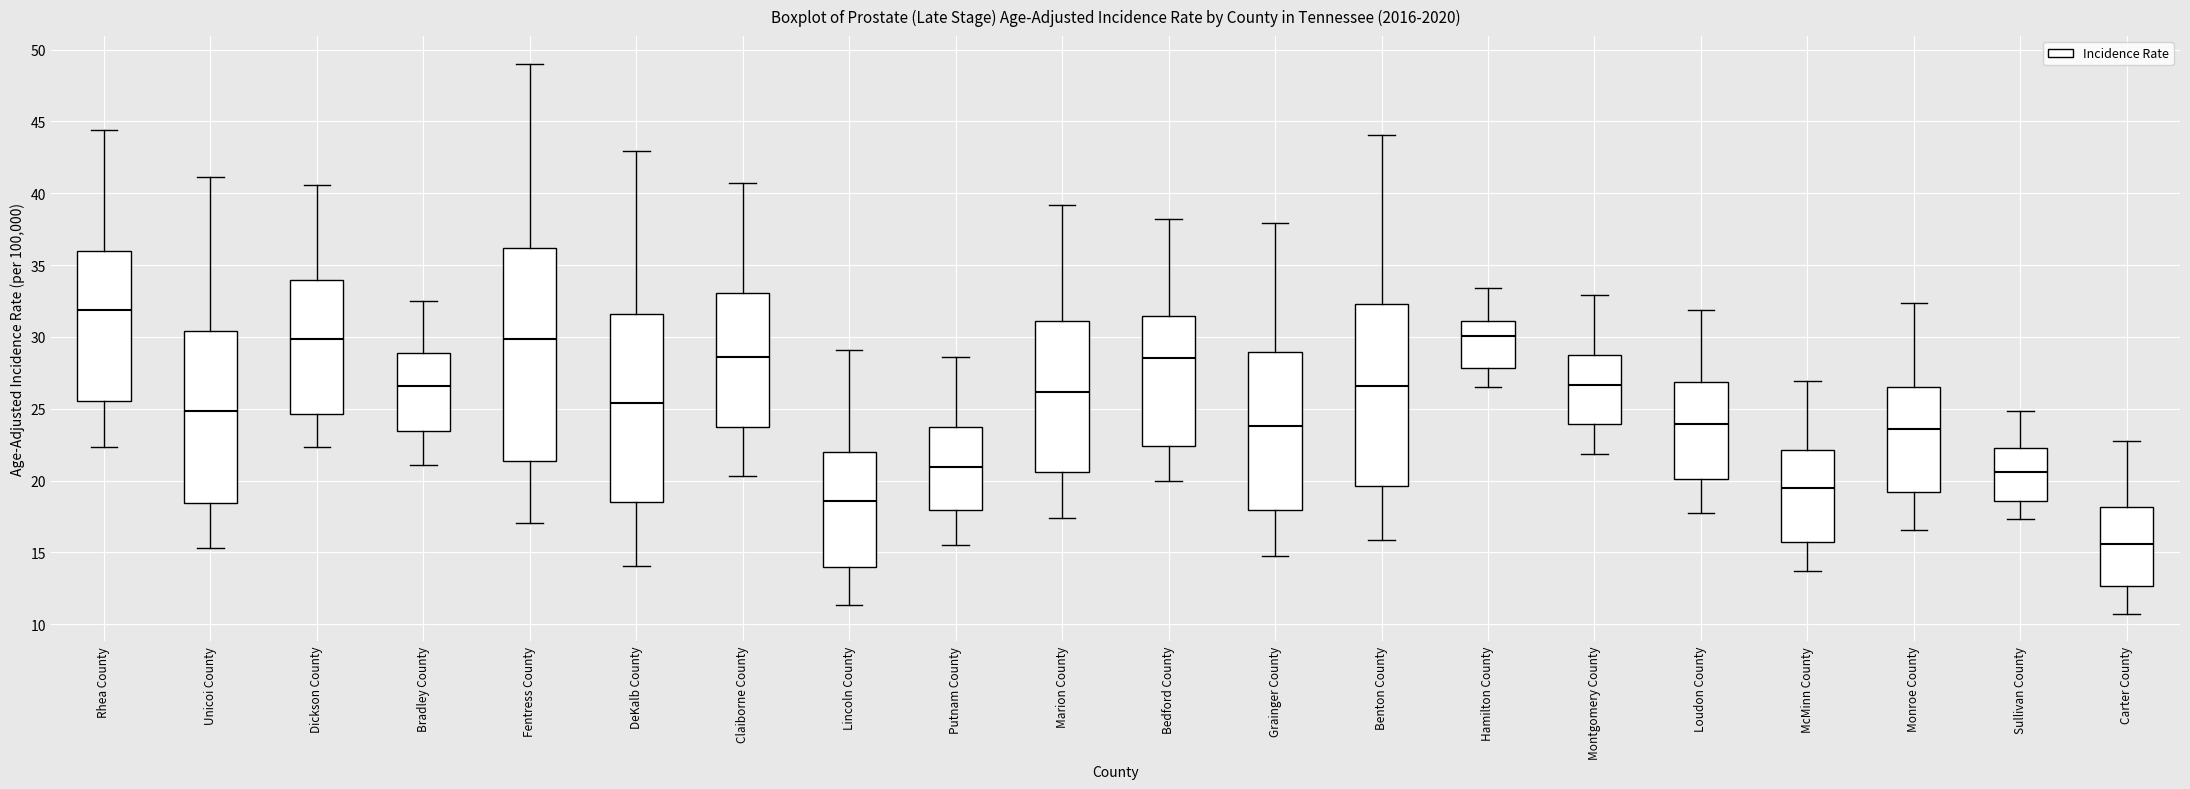

Reading left to right, transcribe this box plot: for each box, give where its median line is, the range the box spans, and where its two whiskers end, as read against the y-axis. The values are not printed on the chart, so give them approximately, as read against the axis.

Rhea County: median 32.0, box 25.5 to 36.0, whiskers 22.5 to 44.5
Unicoi County: median 25.0, box 18.5 to 30.5, whiskers 15.5 to 41.0
Dickson County: median 30.0, box 24.5 to 34.0, whiskers 22.5 to 40.5
Bradley County: median 26.5, box 23.5 to 29.0, whiskers 21.0 to 32.5
Fentress County: median 30.0, box 21.5 to 36.0, whiskers 17.0 to 49.0
DeKalb County: median 25.5, box 18.5 to 31.5, whiskers 14.0 to 43.0
Claiborne County: median 28.5, box 23.5 to 33.0, whiskers 20.5 to 40.5
Lincoln County: median 18.5, box 14.0 to 22.0, whiskers 11.5 to 29.0
Putnam County: median 21.0, box 18.0 to 23.5, whiskers 15.5 to 28.5
Marion County: median 26.0, box 20.5 to 31.0, whiskers 17.5 to 39.0
Bedford County: median 28.5, box 22.5 to 31.5, whiskers 20.0 to 38.0
Grainger County: median 24.0, box 18.0 to 29.0, whiskers 15.0 to 38.0
Benton County: median 26.5, box 19.5 to 32.5, whiskers 16.0 to 44.0
Hamilton County: median 30.0, box 28.0 to 31.0, whiskers 26.5 to 33.5
Montgomery County: median 26.5, box 24.0 to 28.5, whiskers 22.0 to 33.0
Loudon County: median 24.0, box 20.0 to 27.0, whiskers 18.0 to 32.0
McMinn County: median 19.5, box 15.5 to 22.0, whiskers 13.5 to 27.0
Monroe County: median 23.5, box 19.0 to 26.5, whiskers 16.5 to 32.5
Sullivan County: median 20.5, box 18.5 to 22.5, whiskers 17.5 to 25.0
Carter County: median 15.5, box 12.5 to 18.0, whiskers 10.5 to 23.0